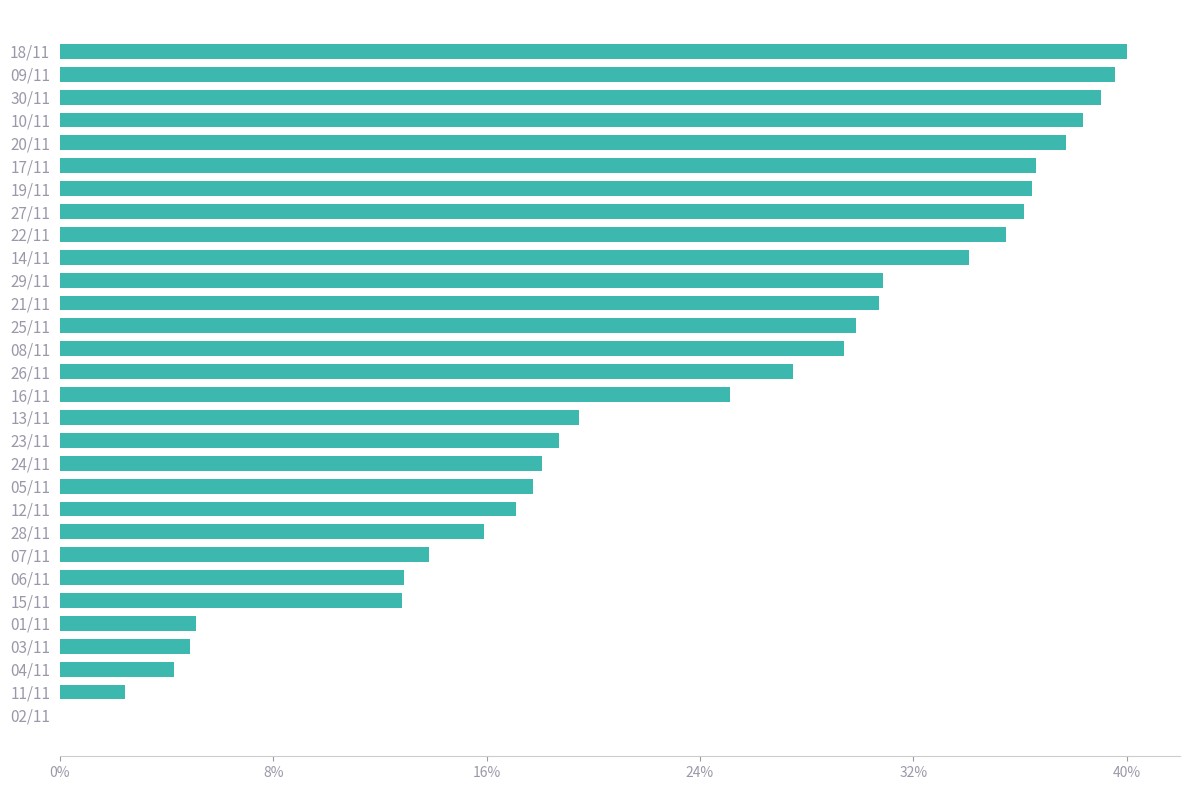

Are the bars horizontal?

Yes